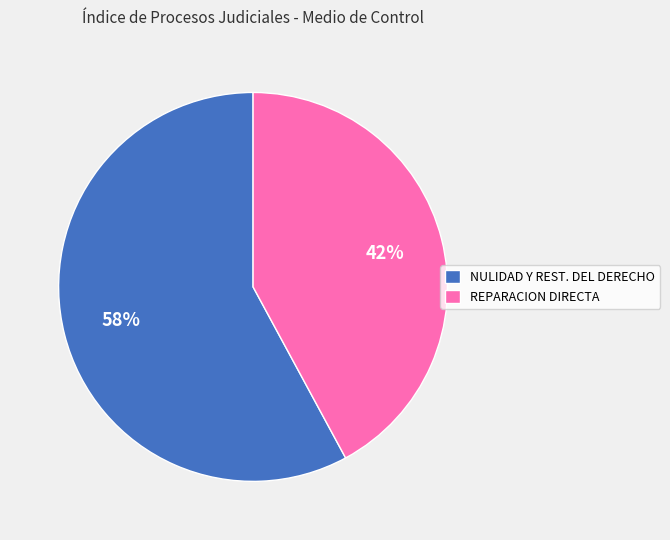

Does REPARACION DIRECTA account for over 50% of the chart?

No